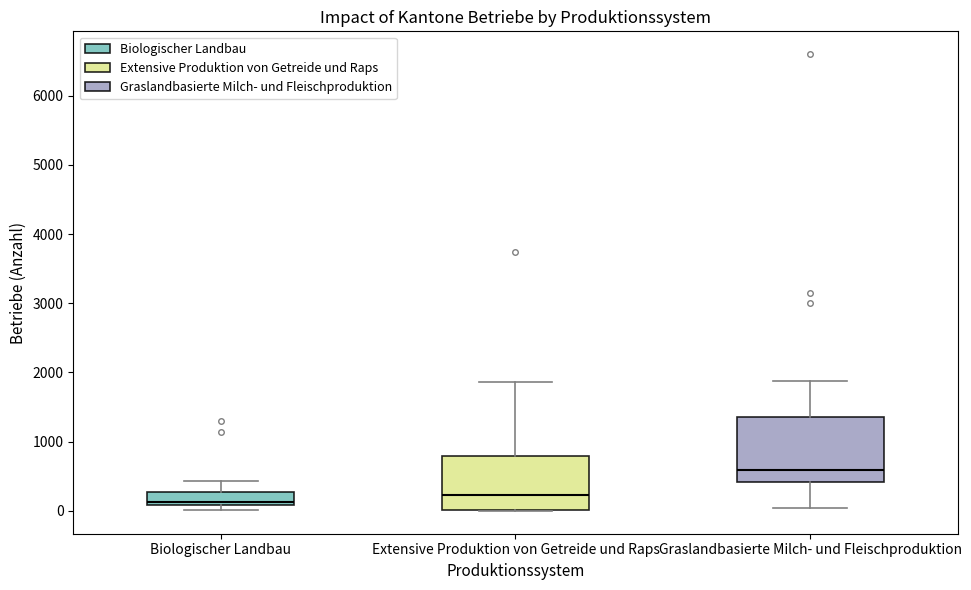

Where is the upper edge of the box for Graslandbasierte Milch- und Fleischproduktion on the y-axis? The values are not printed on the chart, so give them approximately, as read against the axis.

1400